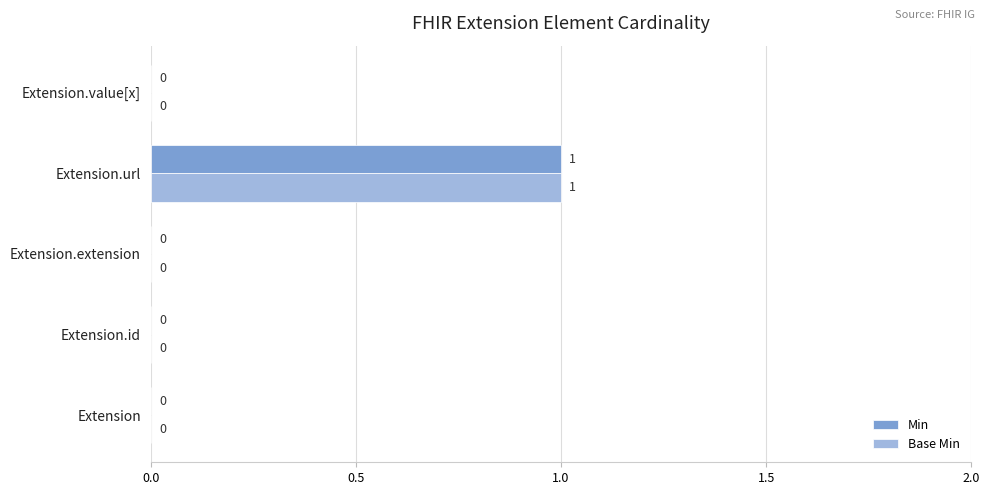

At which category does the chart reach its peak across all series?

Extension.url